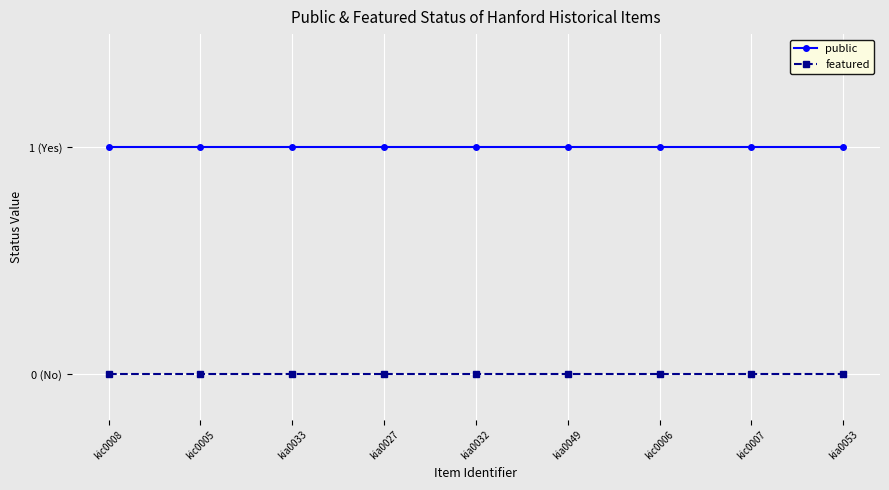

What is the label of the 6th point from the left?

kia0049